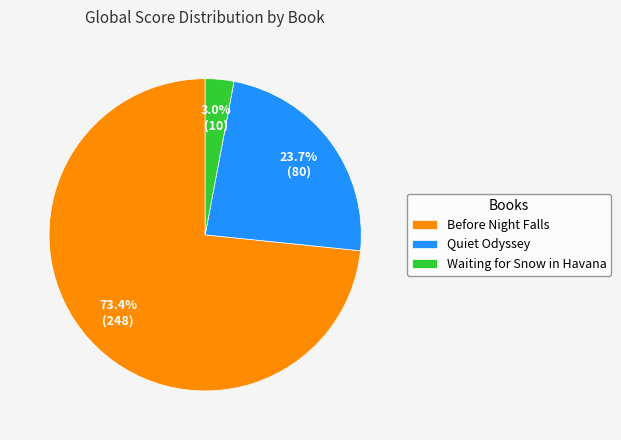

What percentage do Quiet Odyssey and Before Night Falls together represent?

97.0%